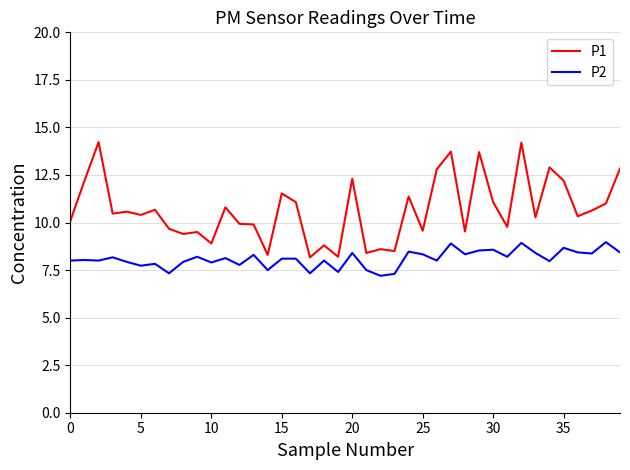

Does the chart display data point markers on the line(s)?

No